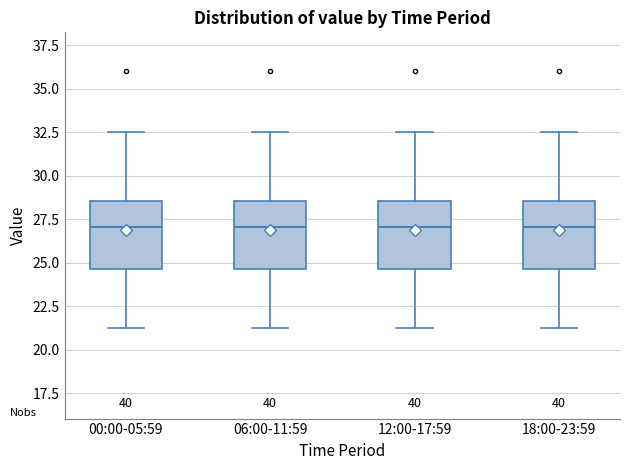

Where does the median line of the box for 12:00-17:59 sit on the y-axis? The values are not printed on the chart, so give them approximately, as read against the axis.

27.0